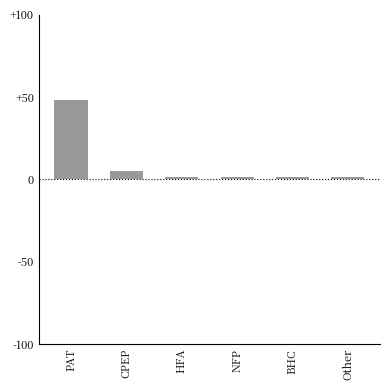

What is the maximum value shown in the chart?

48.0